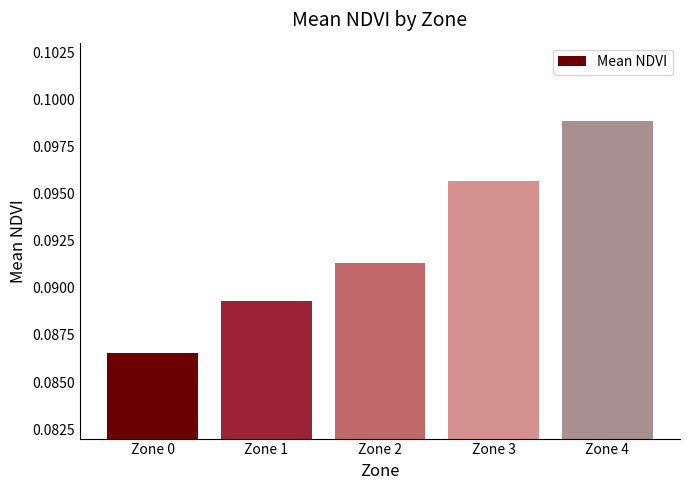

How many values are between 0 and 1?

5